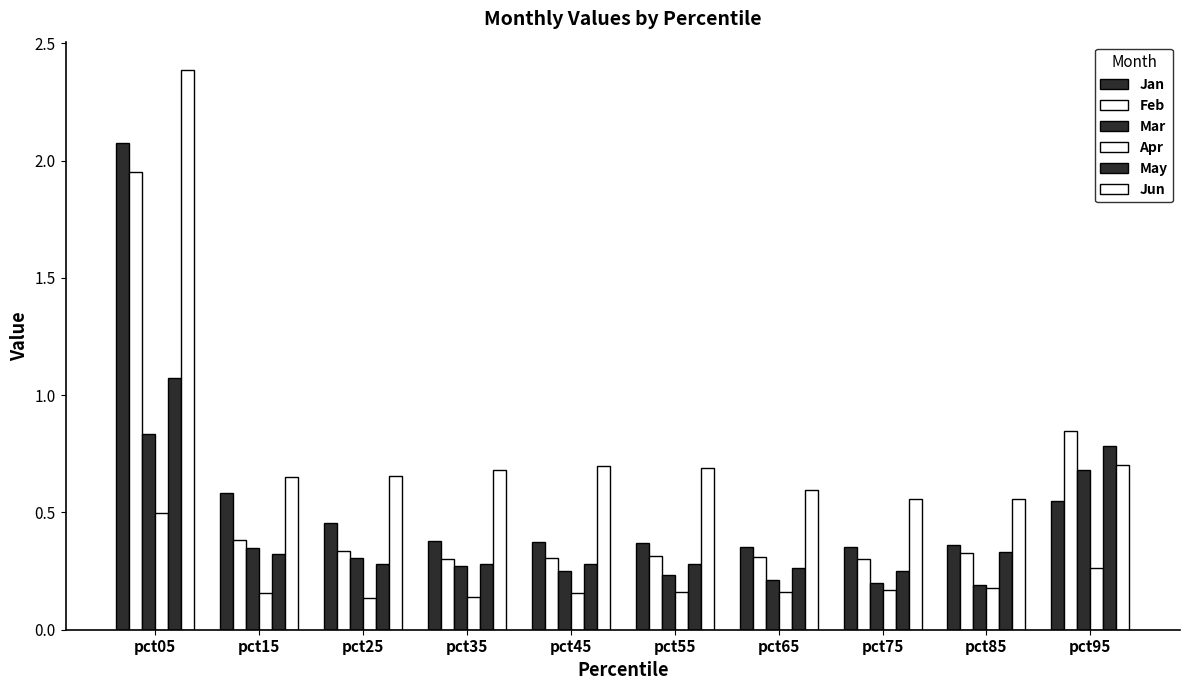

What is the maximum value for Jan?

2.1